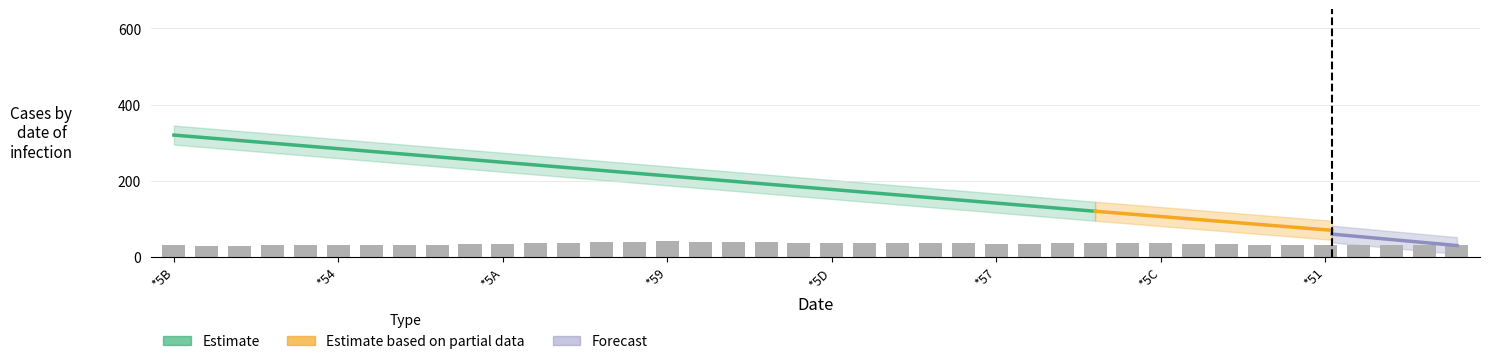

What is the approximate value at *5A?

34.0